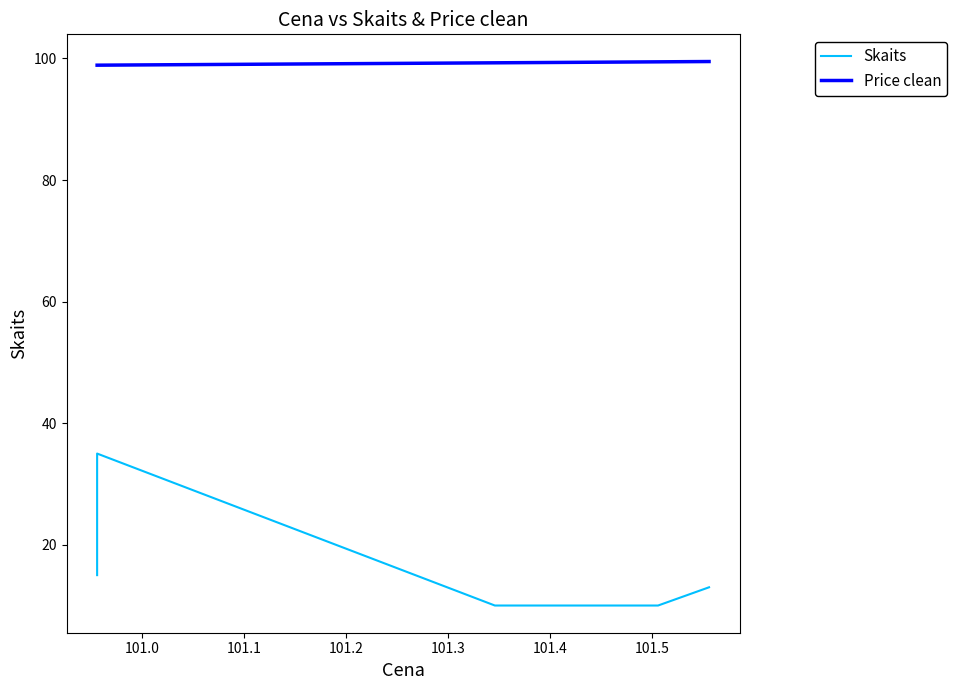

True or false: Skaits has more than 2 interior local peaks.

False